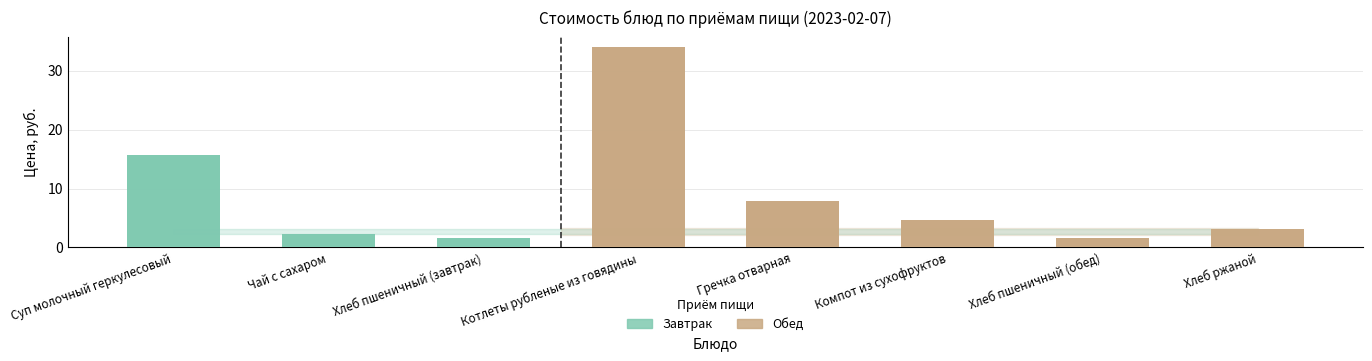

What is the difference between the values at Котлеты рубленые из говядины and Чай с сахаром?

31.6